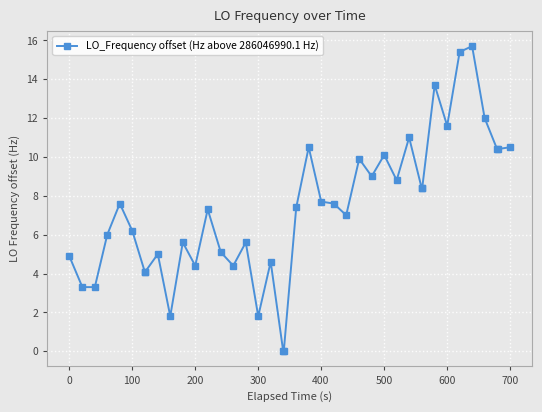

What is the value of the 39th point from the left?

10.4